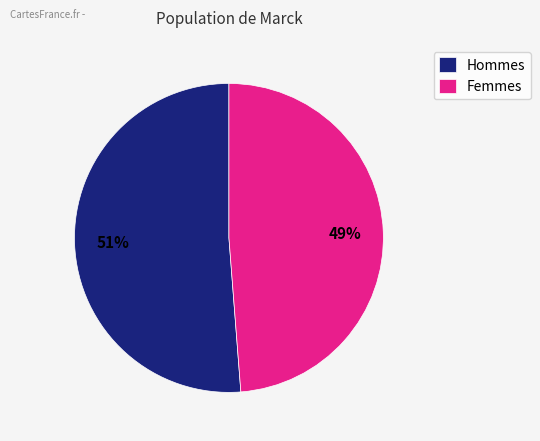

What percentage is the Hommes slice, to the nearest percent?

51%